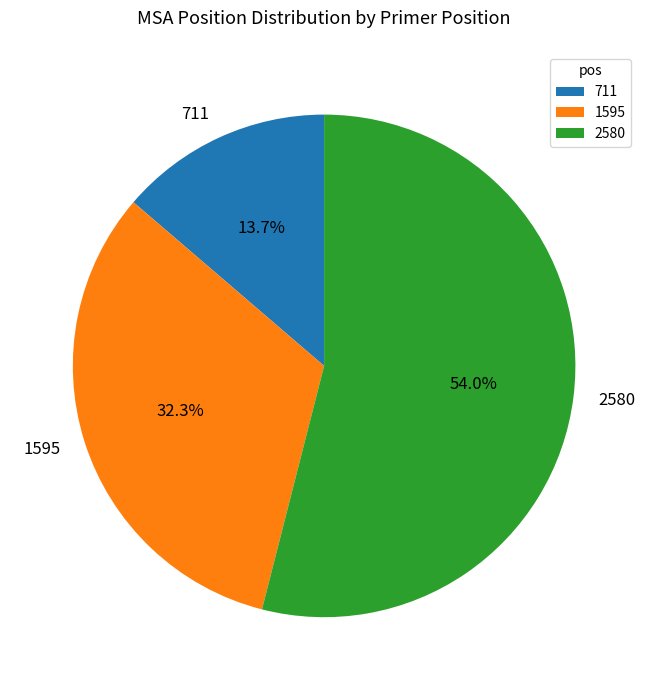

How many segments does this pie chart have?

3